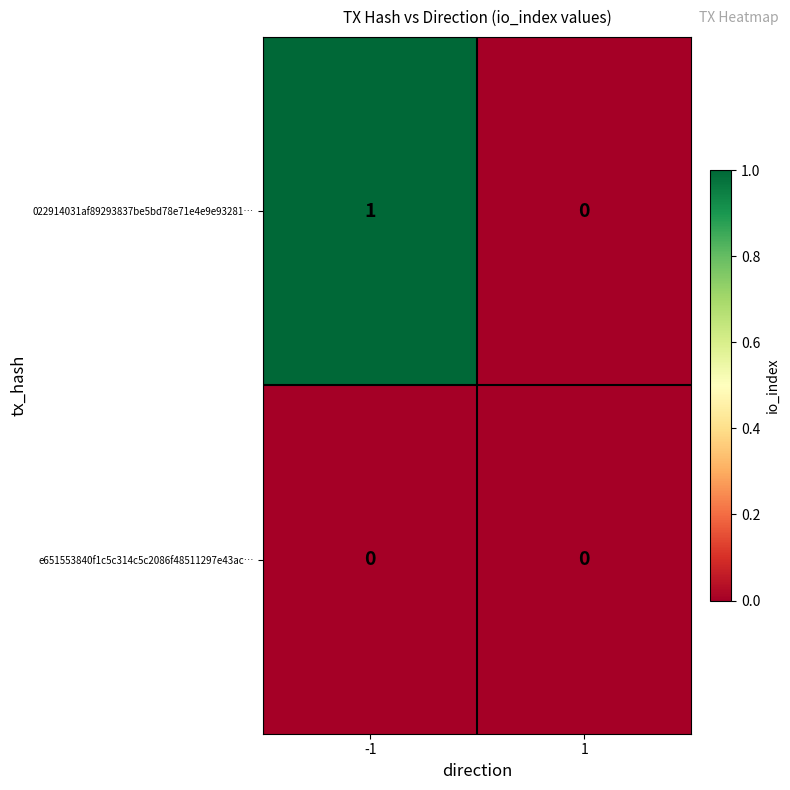

True or false: 022914031af89293837be5bd78e71e4e9e93281… has a value of 1 at -1.

True